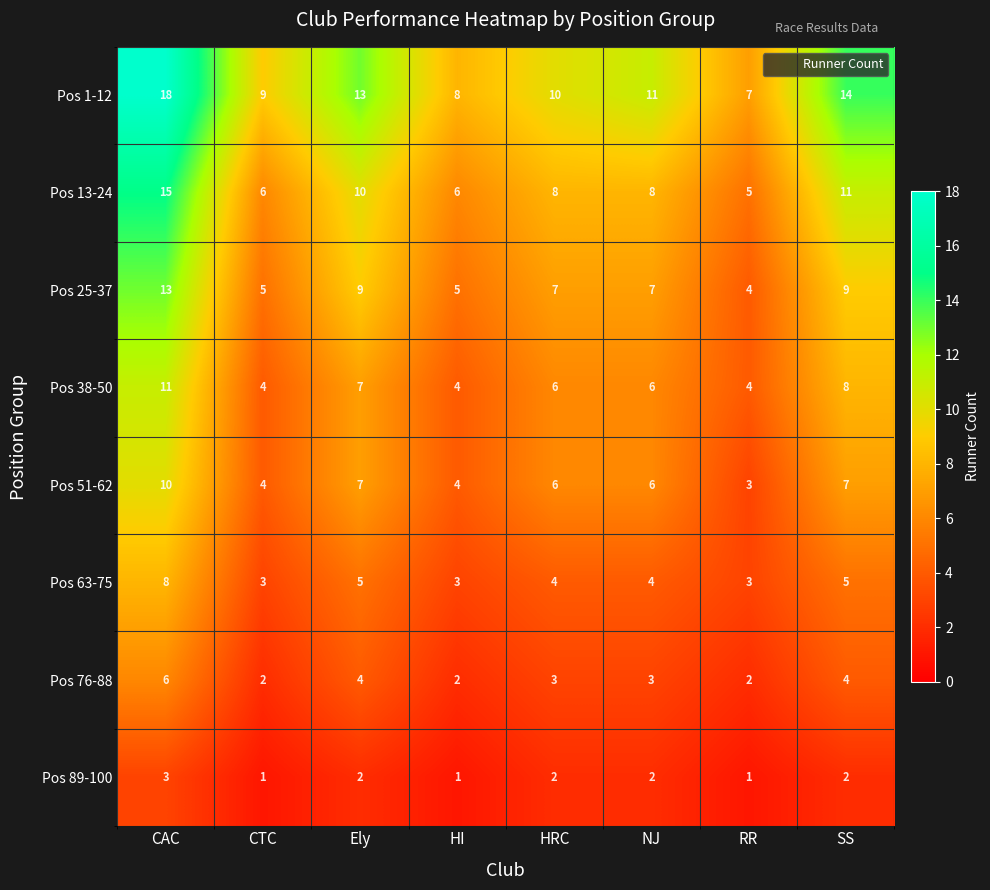

Which series has the largest total across all categories?

Pos 1-12